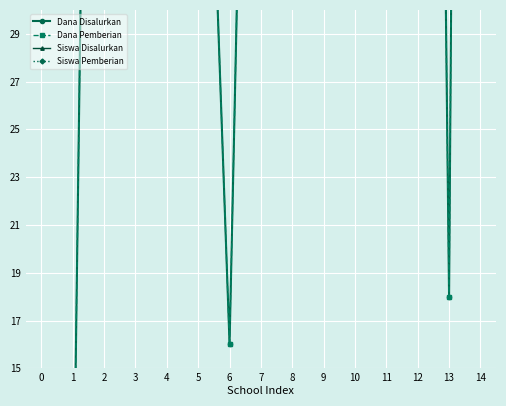

Is it true that Siswa Pemberian equals 0.9 at 13?

True